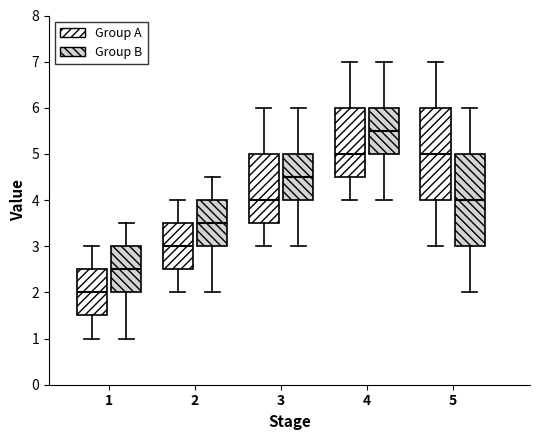

Which box's median line is the lowest?

1 (Group A)